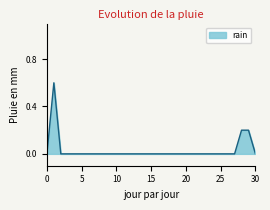

What is the maximum value shown in the chart?

0.6